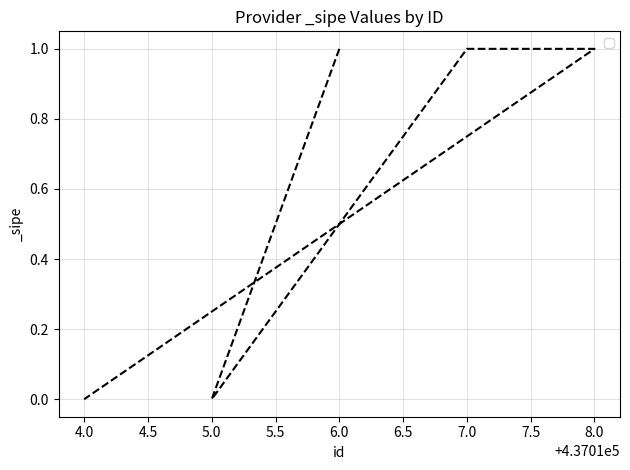

How many values are above zero?

3